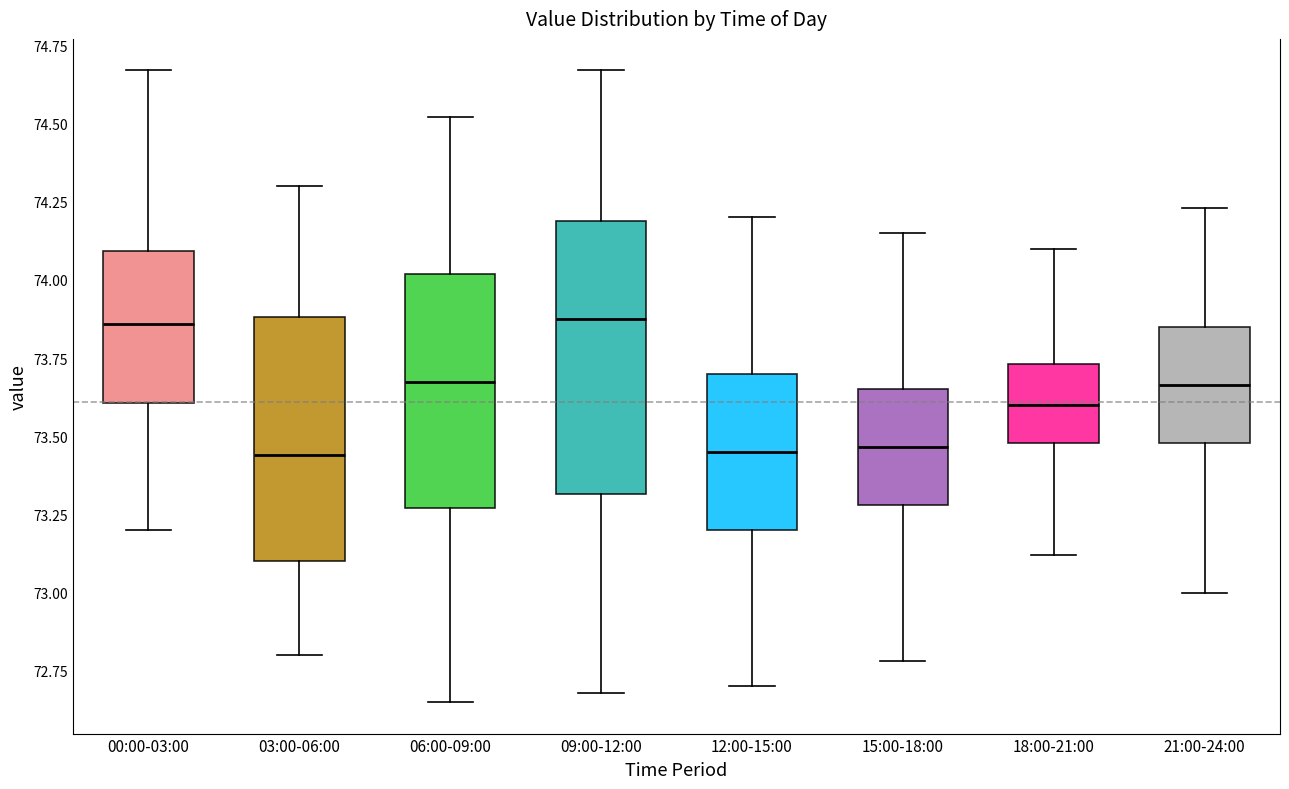

Where is the upper edge of the box for 09:00-12:00 on the y-axis? The values are not printed on the chart, so give them approximately, as read against the axis.

74.20